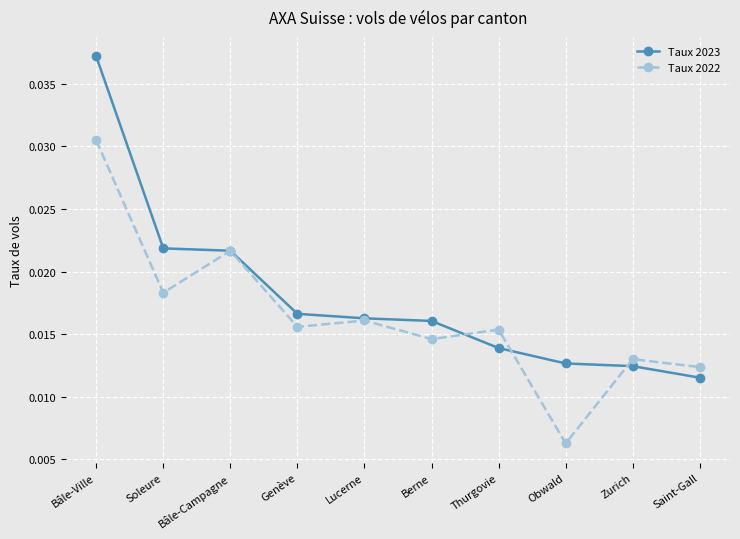

How many series are shown in this chart?

2